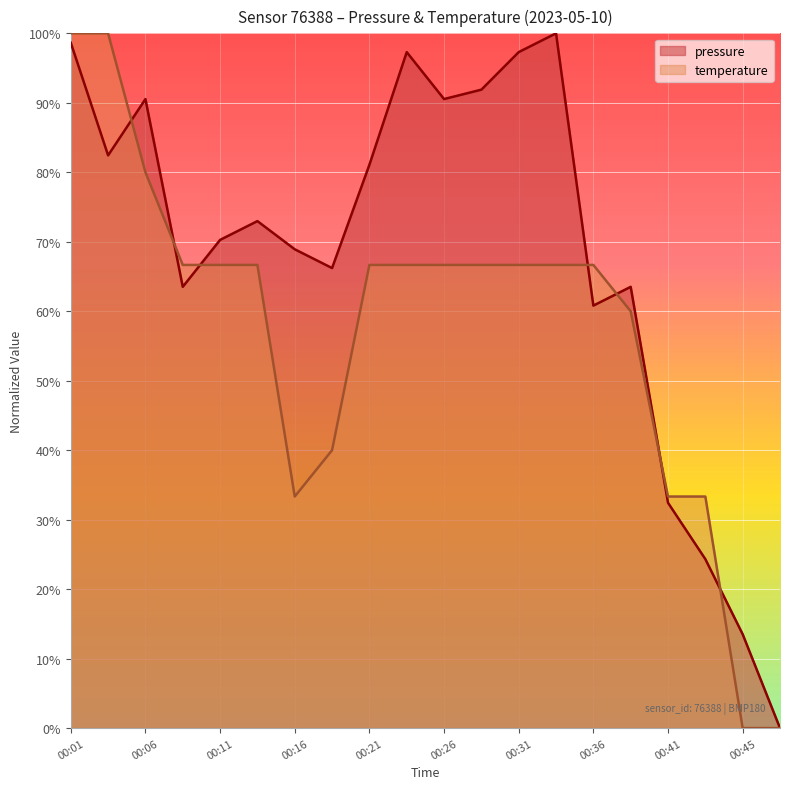

The pressure series shows 90.5 at 00:26. True or false?

True